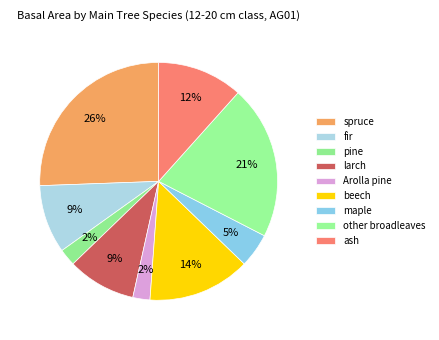

Does fir represent more than half of the total?

No